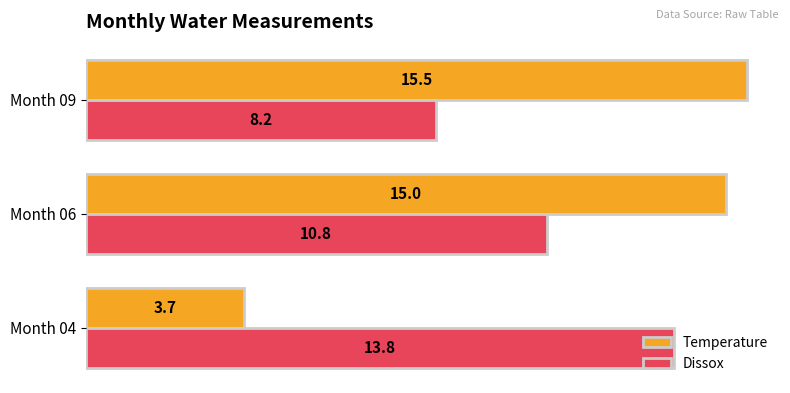

Rank the series by their maximum value, from lowest to highest.

Dissox, Temperature